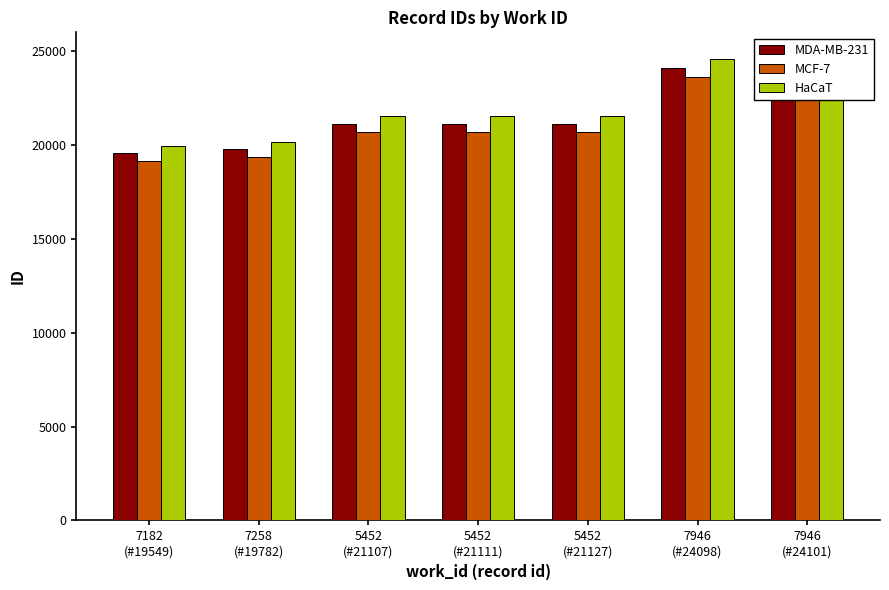

Read the HaCaT value at 7258
(#19782).

20177.6